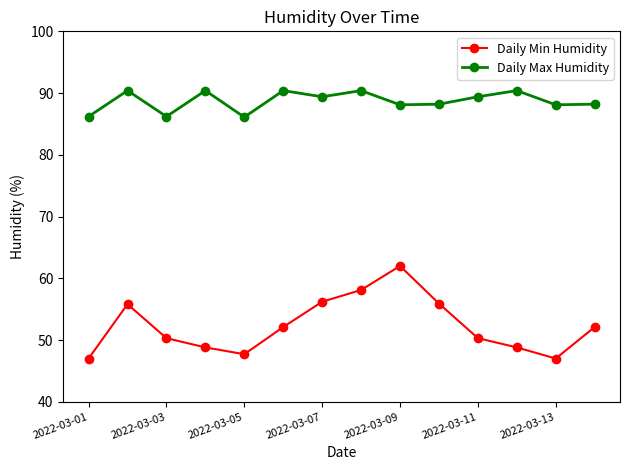

What is the value of the Daily Max Humidity point at the 13th from the left?

88.1